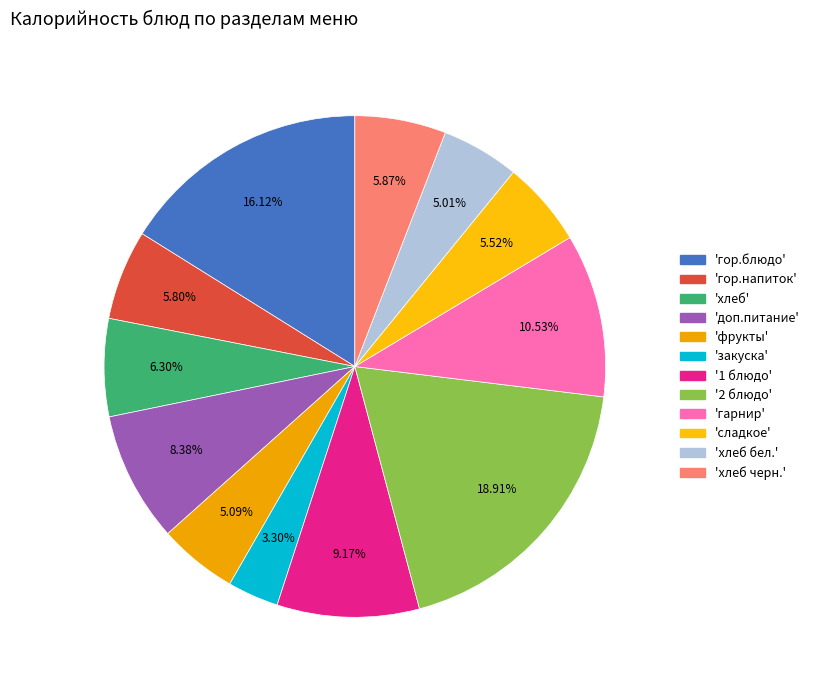

How many segments does this pie chart have?

12